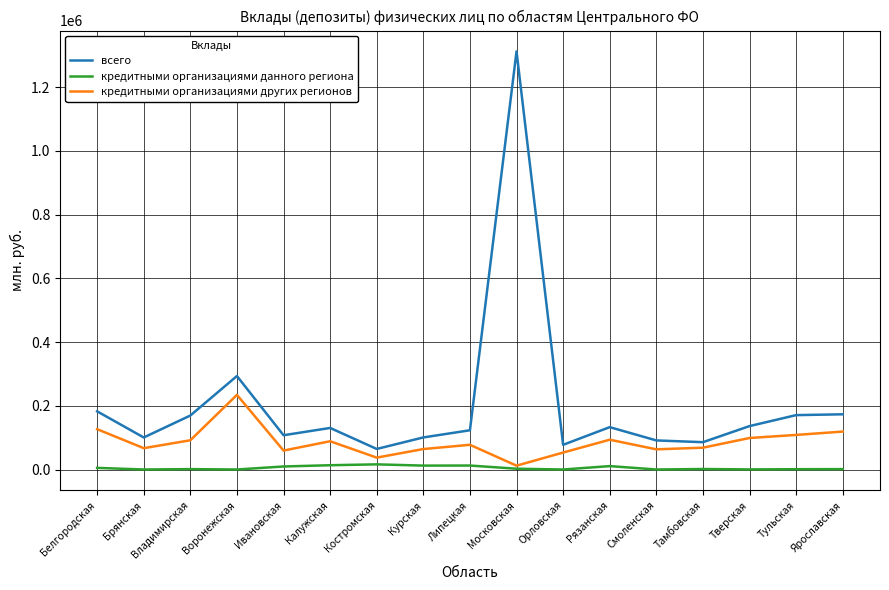

How many values in the всего series are below 130482?

8